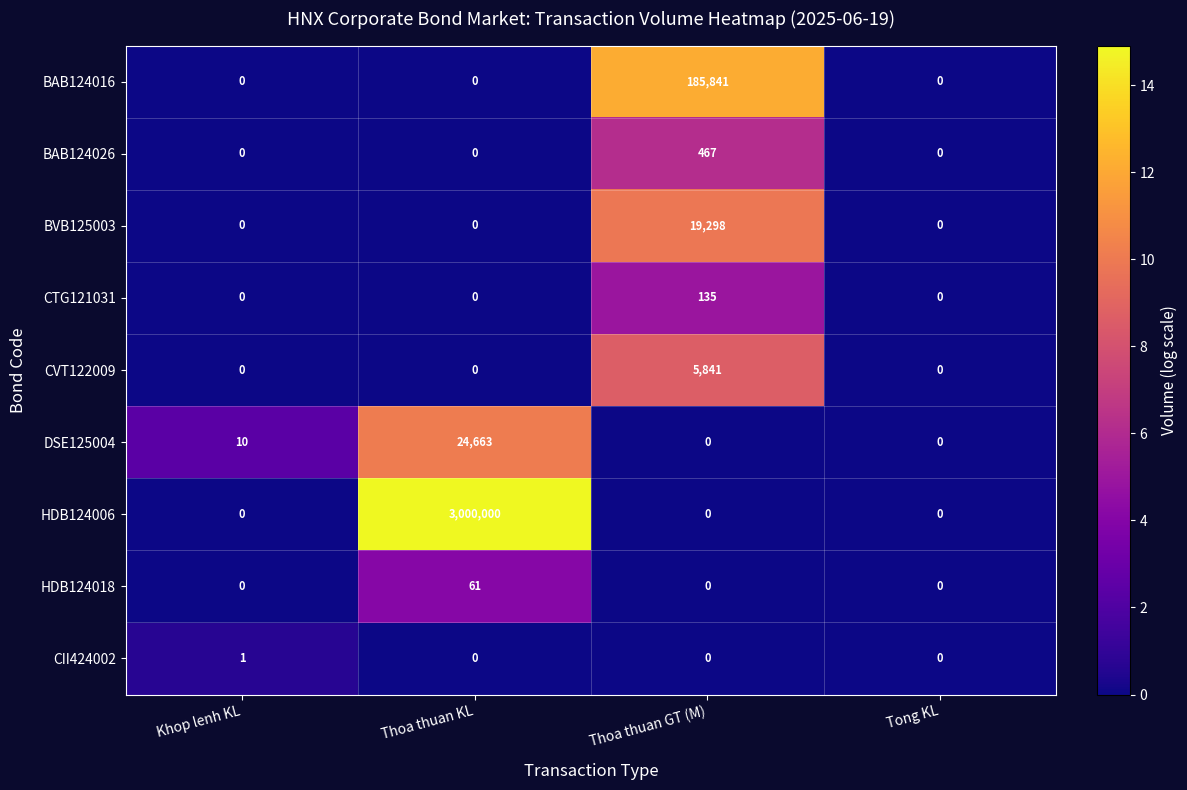

The CVT122009 series shows -2859 at Thoa thuan KL. True or false?

False